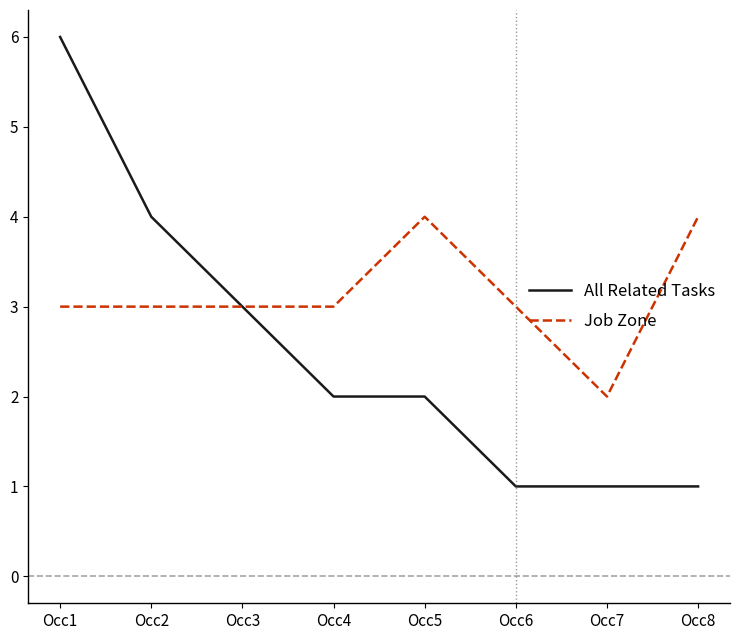

List the series in order of their peak value, lowest first.

Job Zone, All Related Tasks